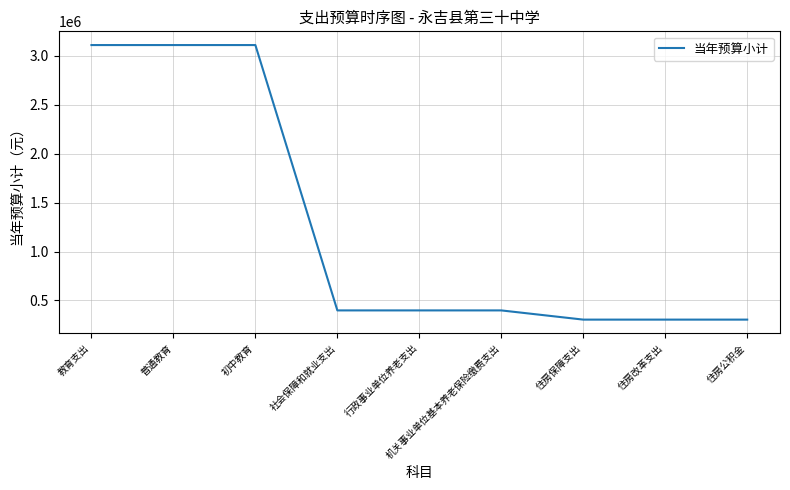

What is the smallest value displayed?

304336.9